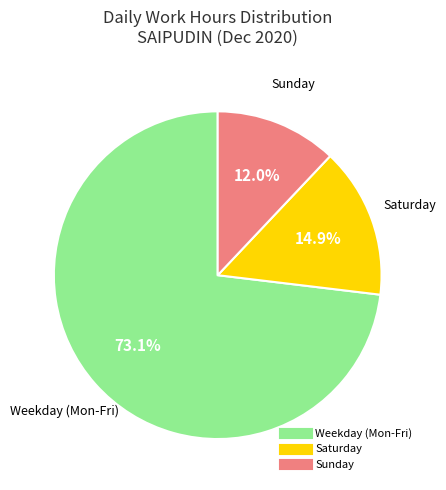

To the nearest percent, what is the difference between the largest and smallest slice percentages?

61%